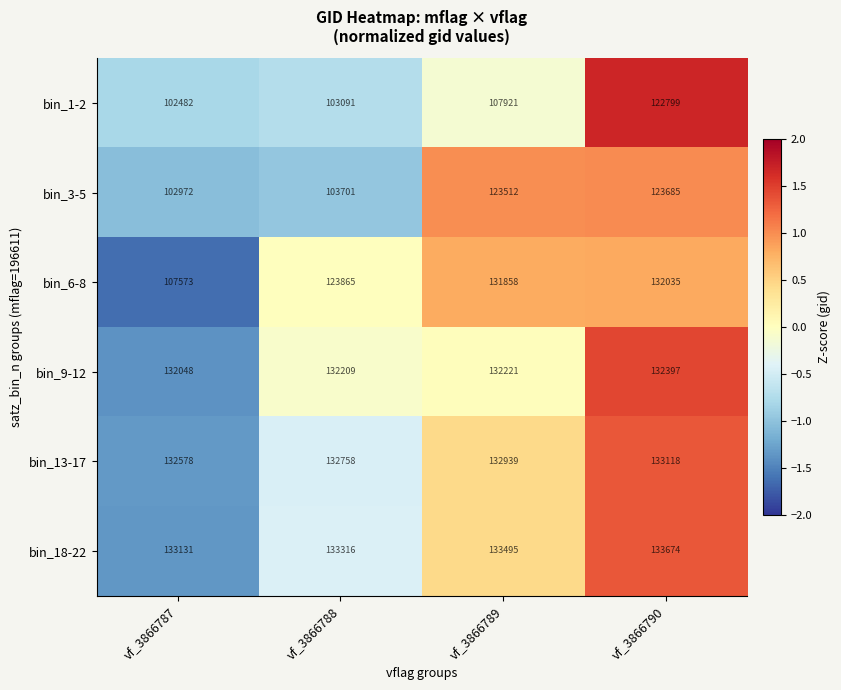

What is the spread (max minus min) of values at vf_3866789?

25574